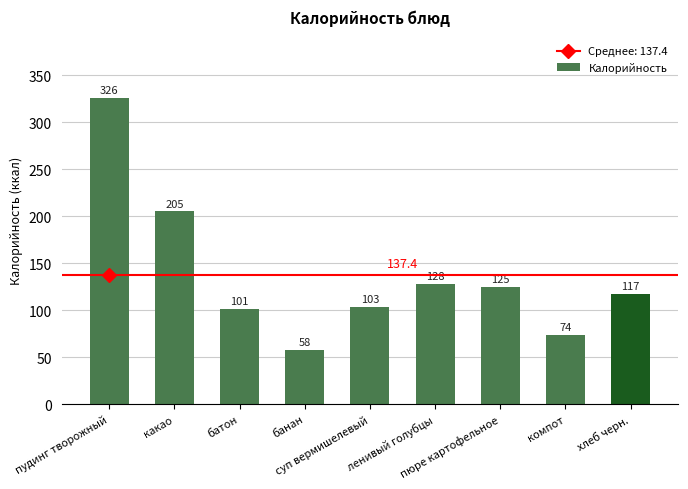

Does the chart contain stacked bars?

No